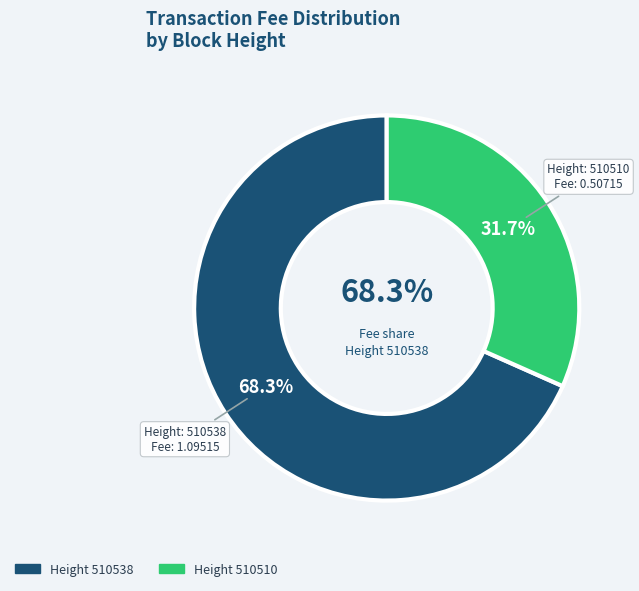

Combined, do 510510 and 510538 account for over 50%?

Yes